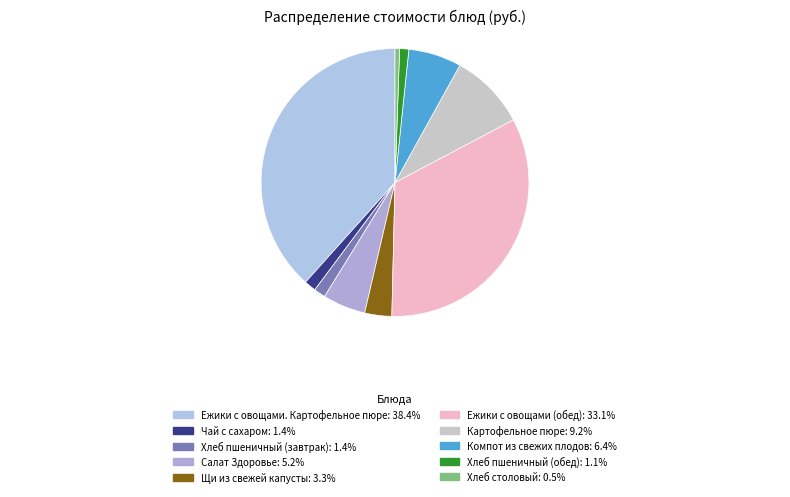

Is the sum of Компот из свежих плодов and Ежики с овощами (обед) greater than half?

No